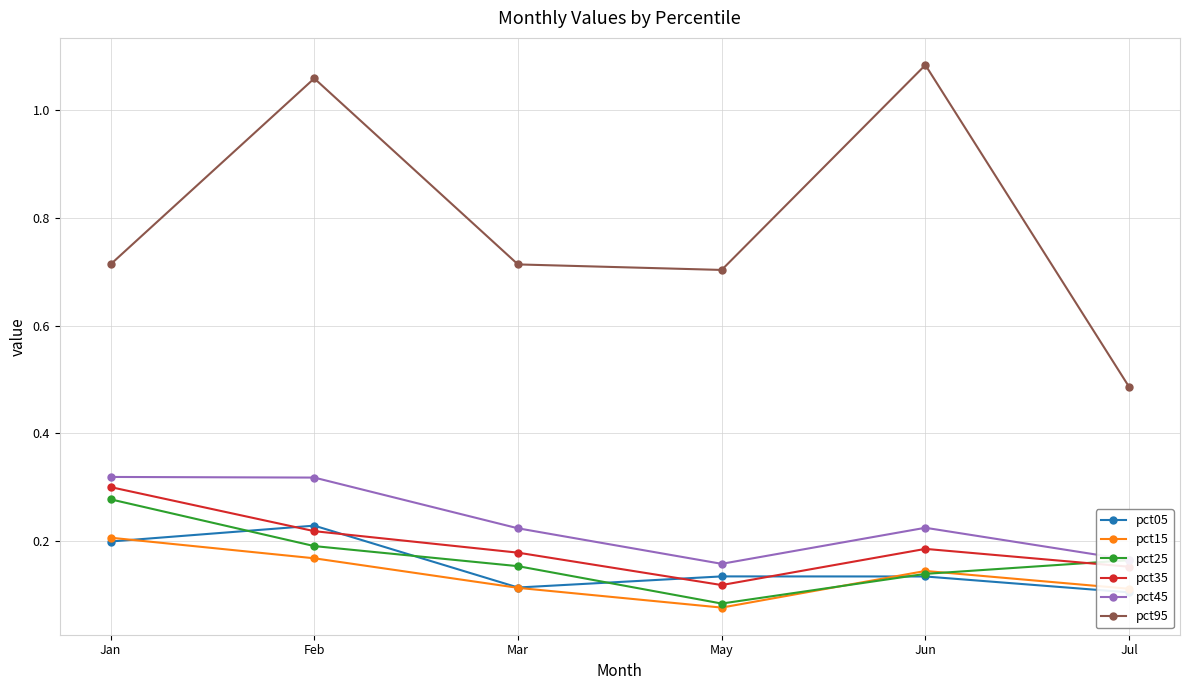

At which label does pct35 reach its peak?

Jan